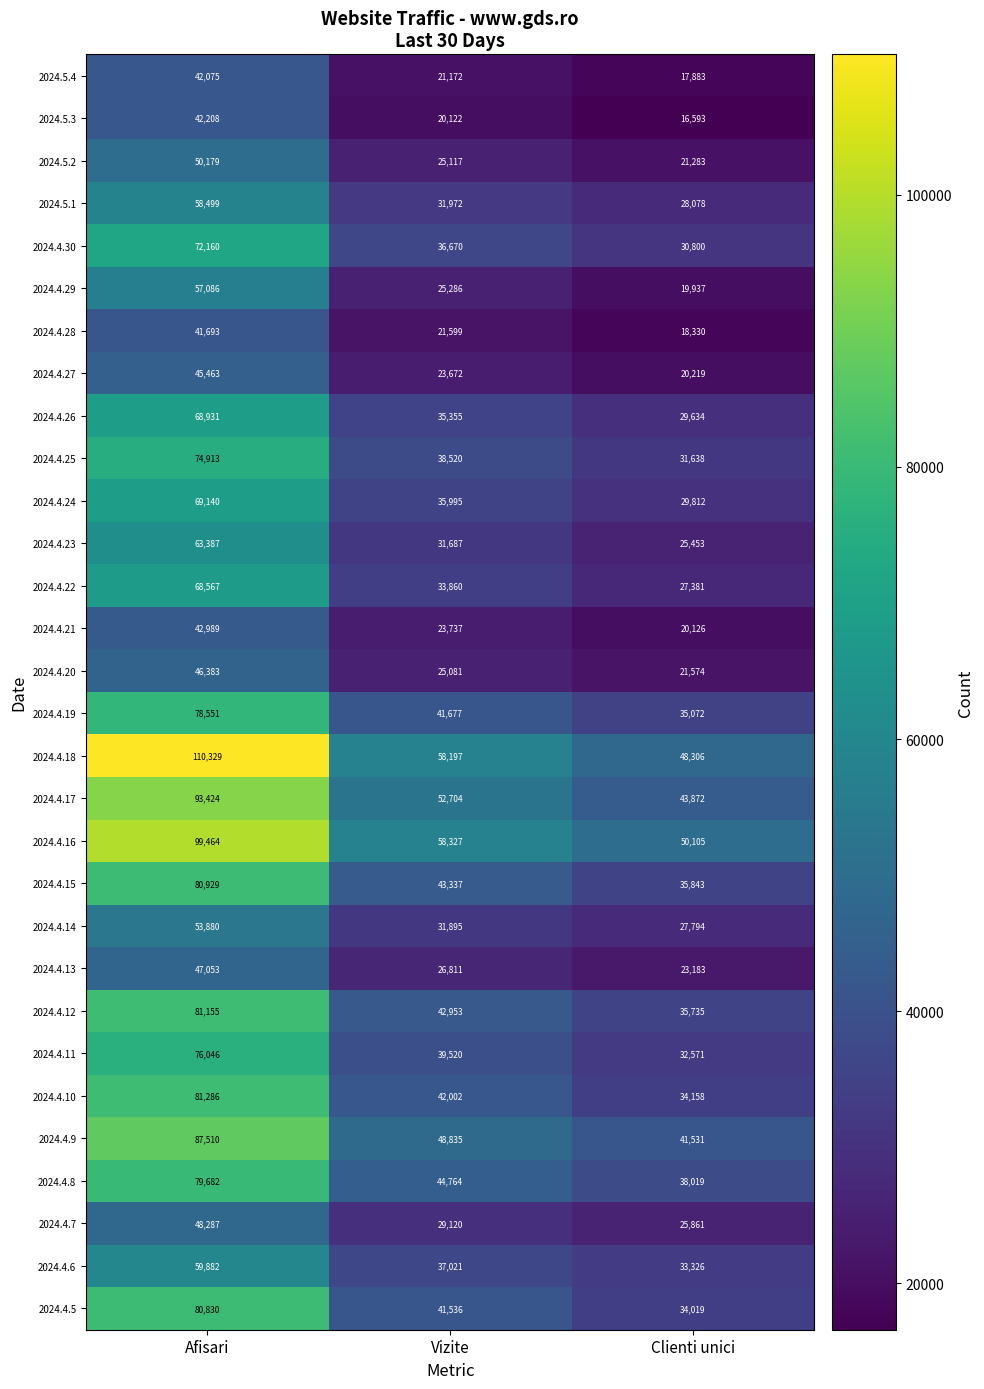

Which series has the widest spread of values?

2024.4.18